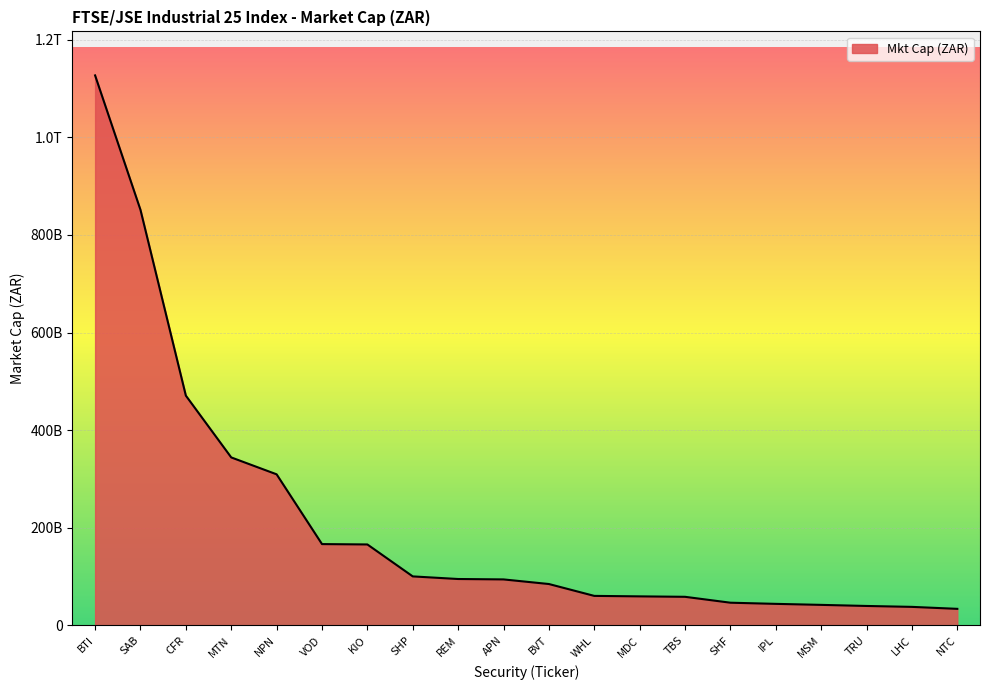

What is the smallest value displayed?

34084177498.8